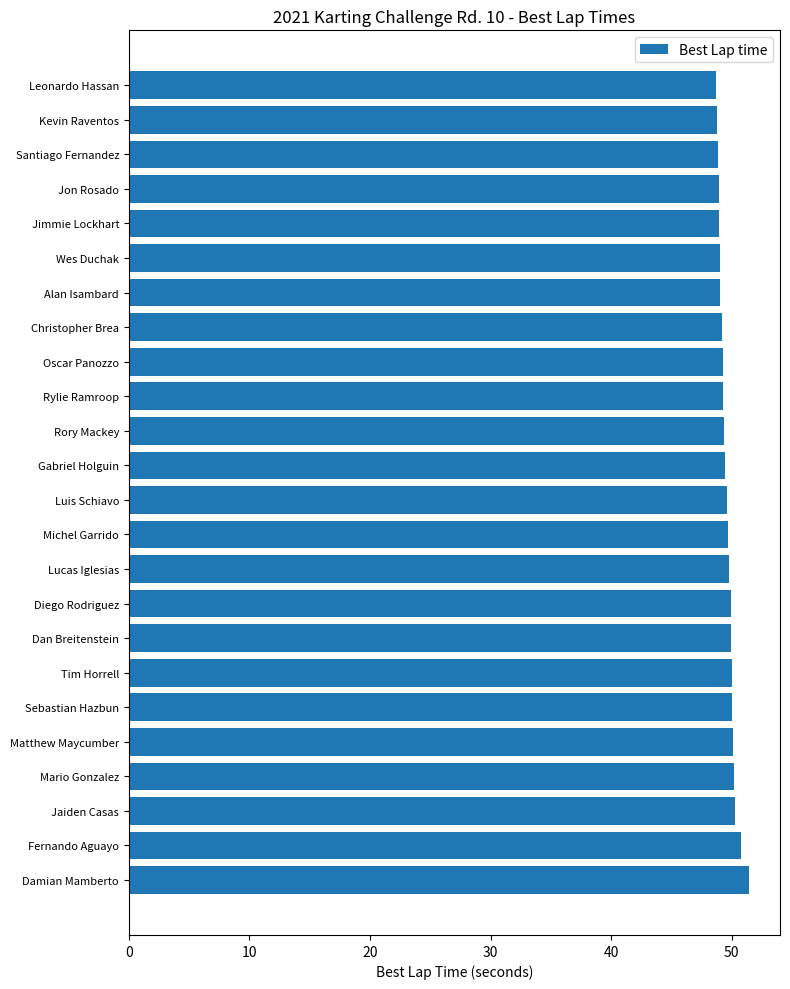

True or false: the data shows 19.7 at Damian Mamberto.

False